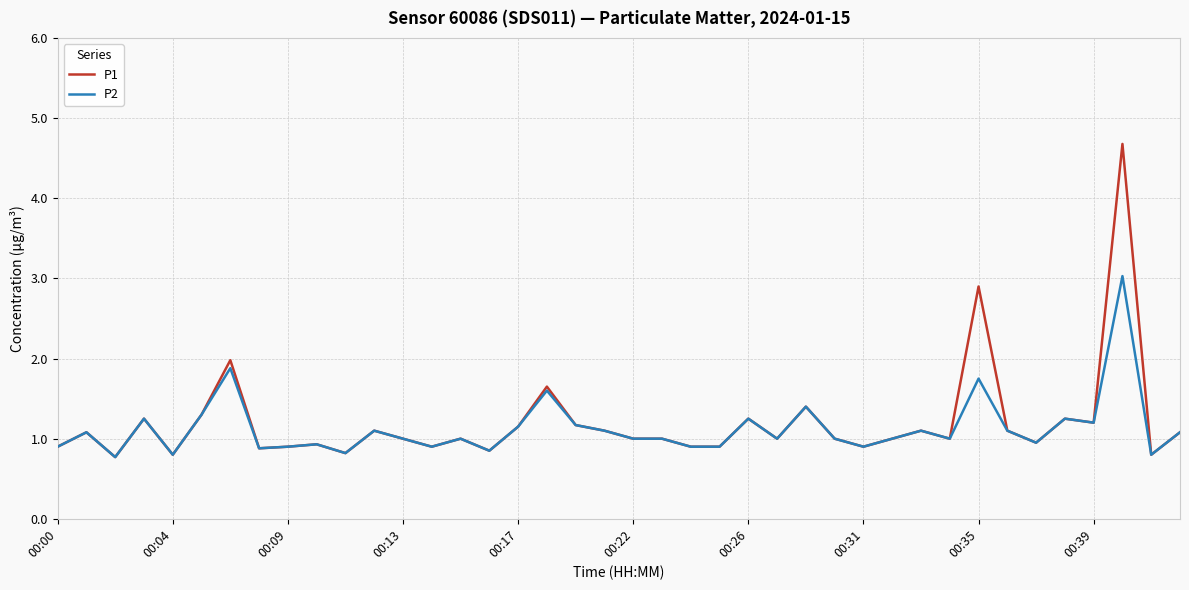

True or false: P2 has more than 2 points higher than both neighbors.

True